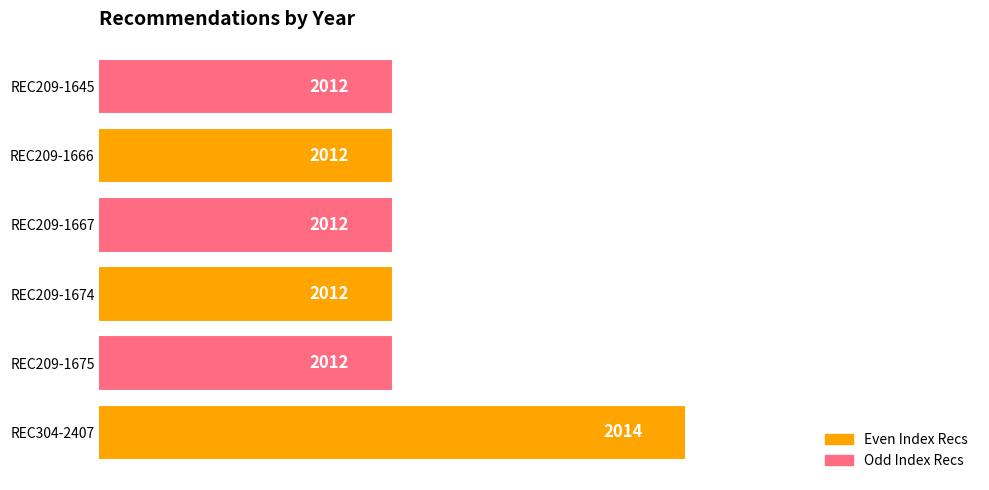

Which label corresponds to the largest value in the chart?

REC304-2407